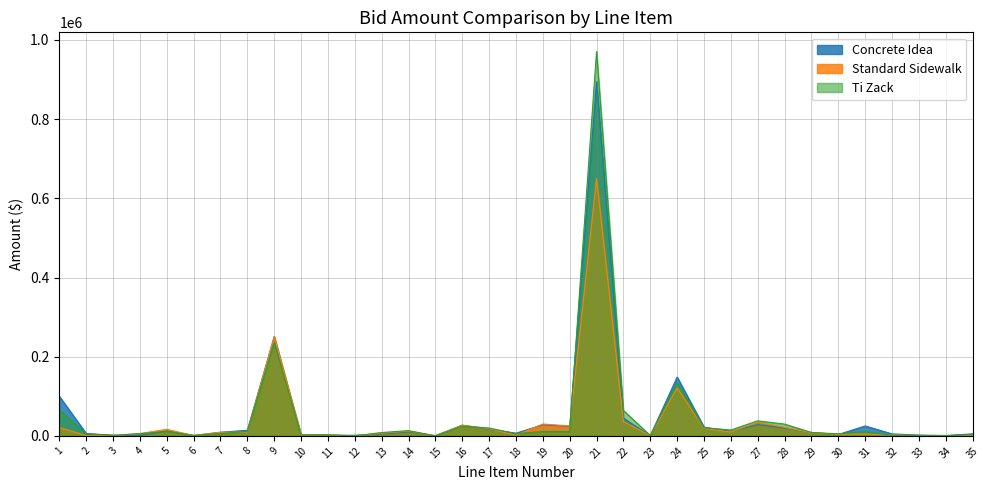

Between which two adjacent categories do Concrete Idea Amount and Standard Sidewalk Amount first intersect?

3 and 4